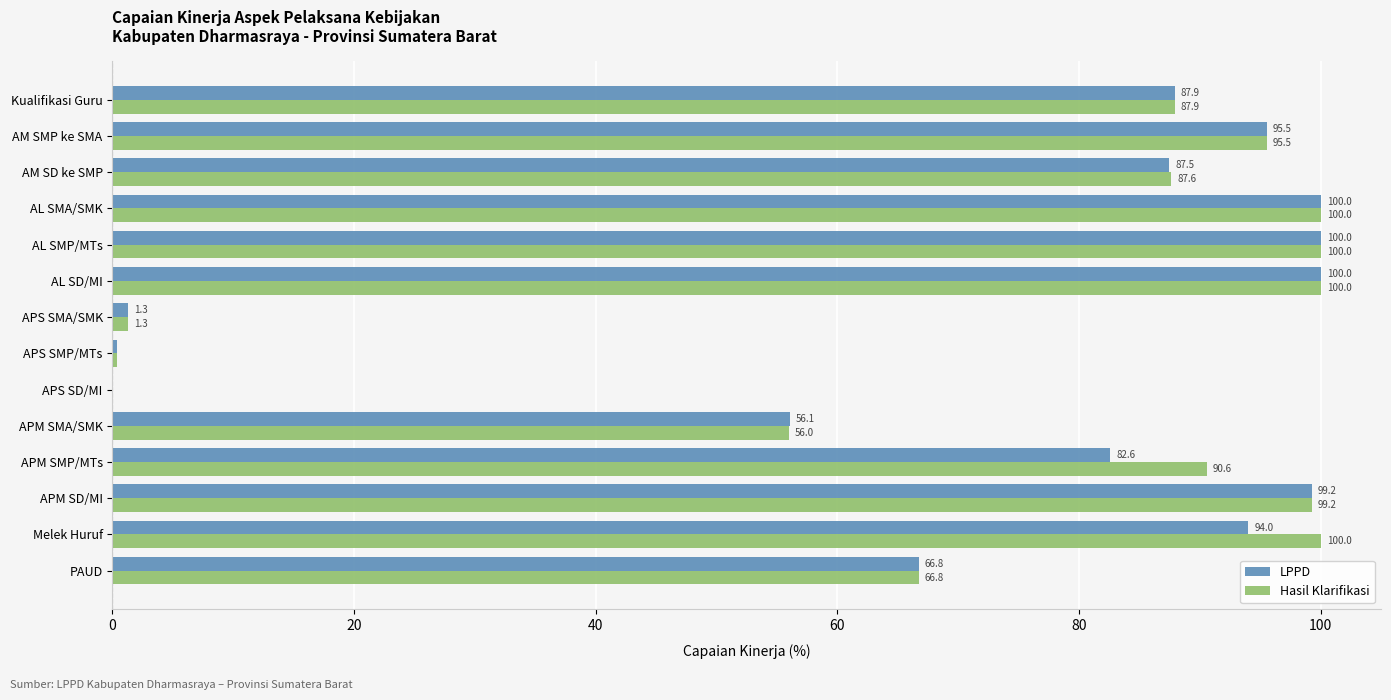

How many data points in LPPD are above 87?

8